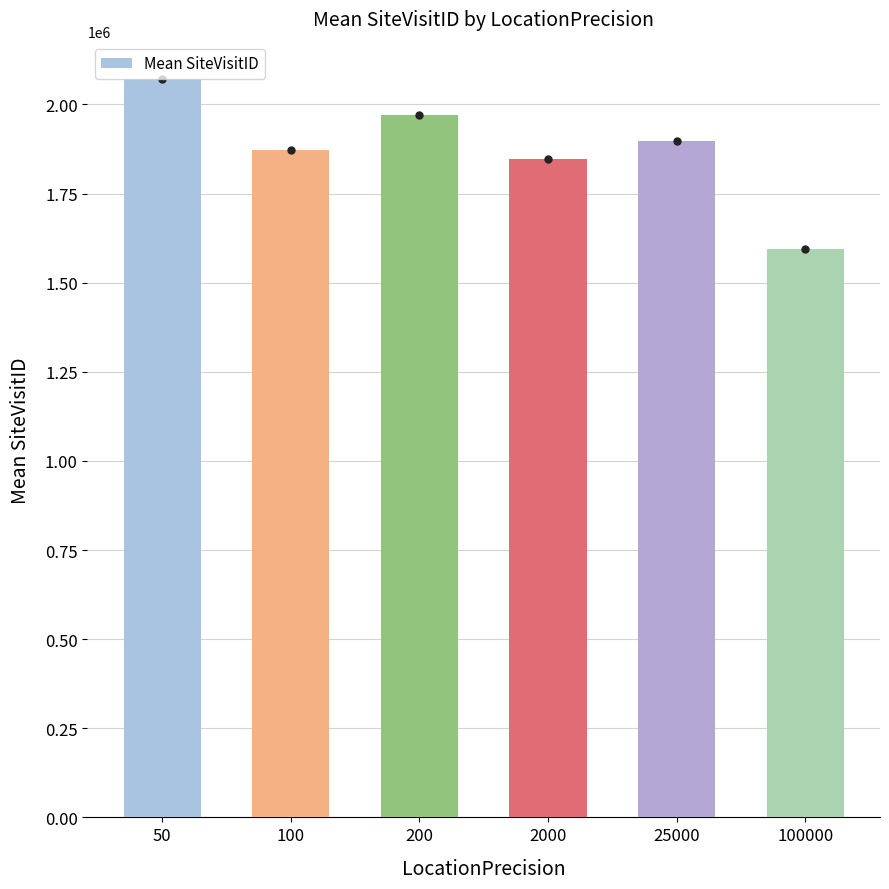

What is the difference between the values at 200 and 2000?

122943.2